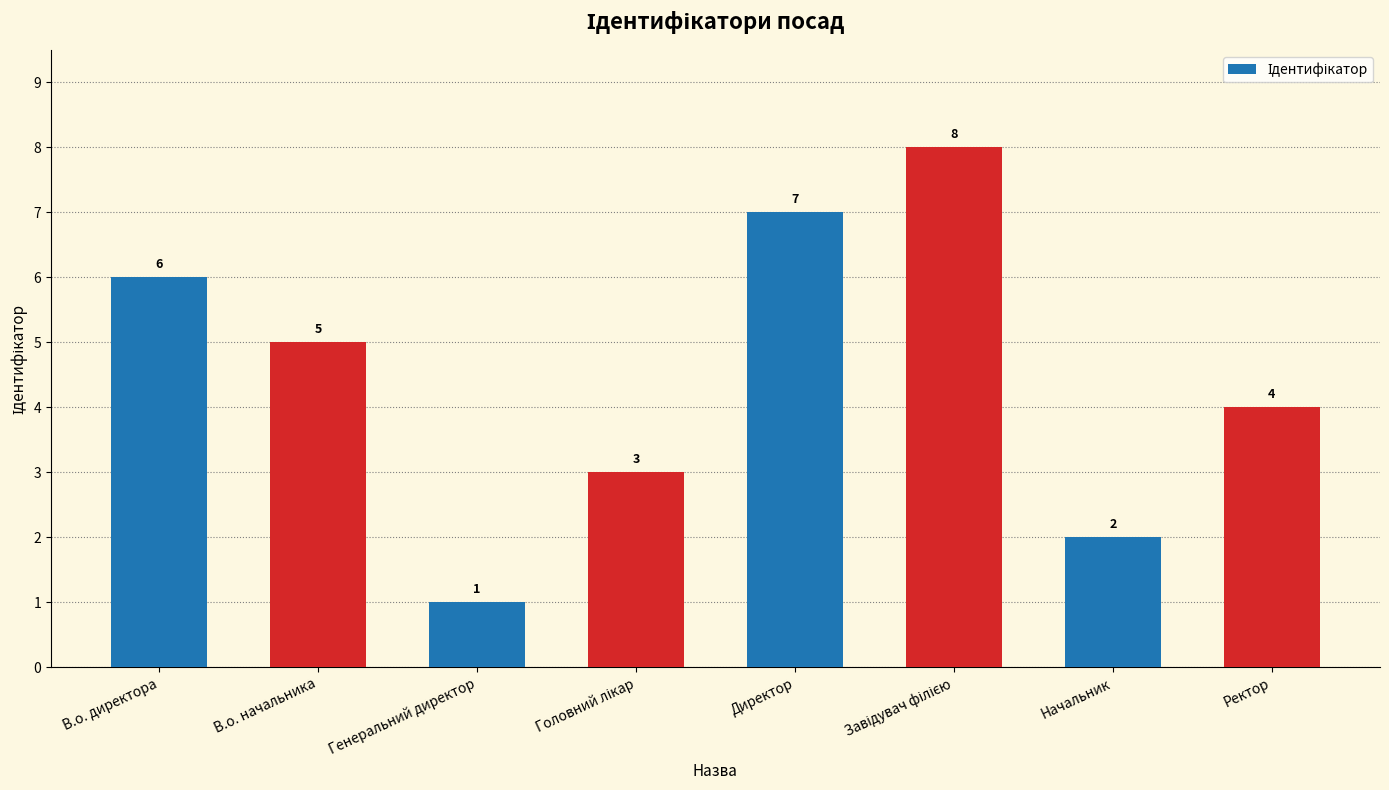

What is the ratio of the value at Ректор to the value at Директор?

0.6